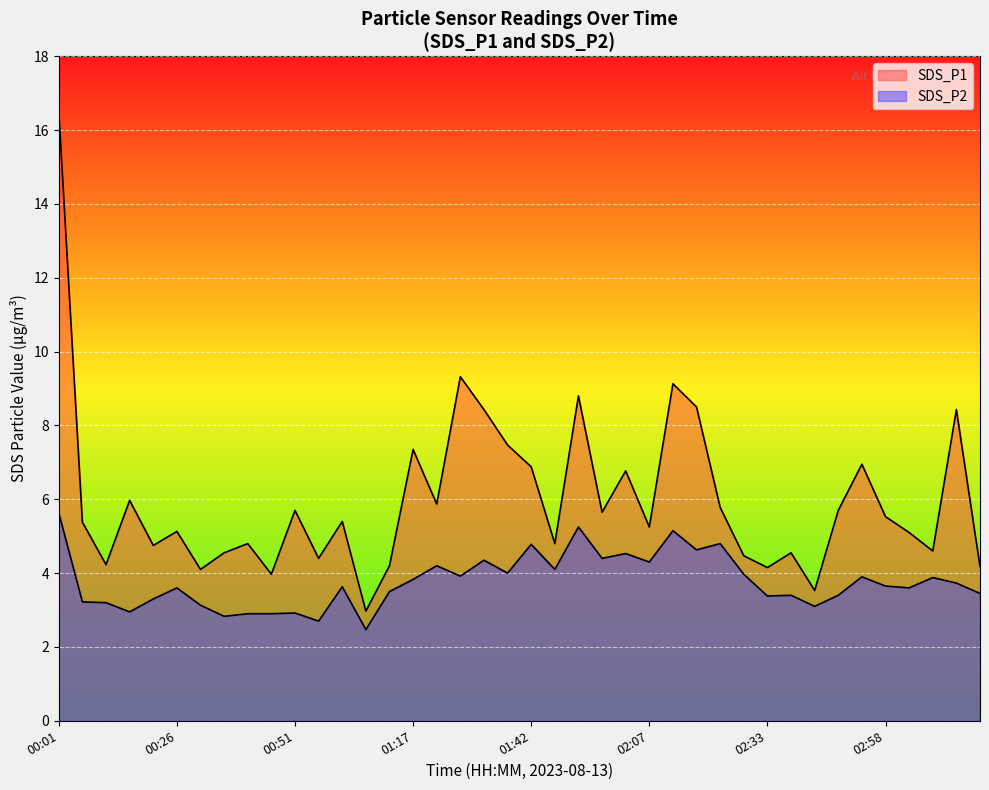

What is the average value of the SDS_P2 series?

3.8